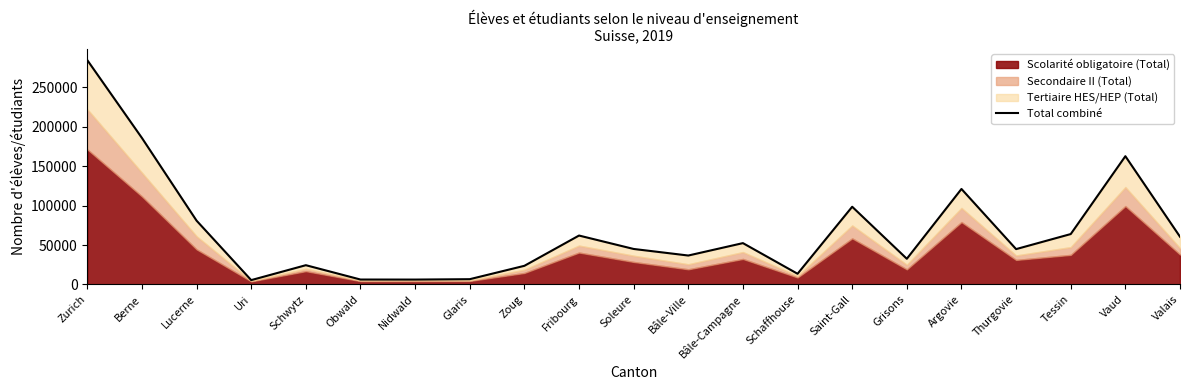

What is the value of the 11th point from the left?

45024